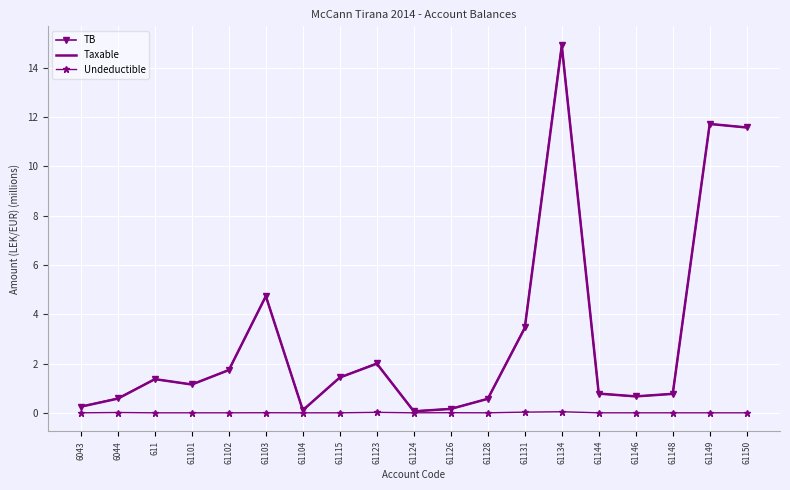

The value of Taxable at 61134 is 14.9. True or false?

True